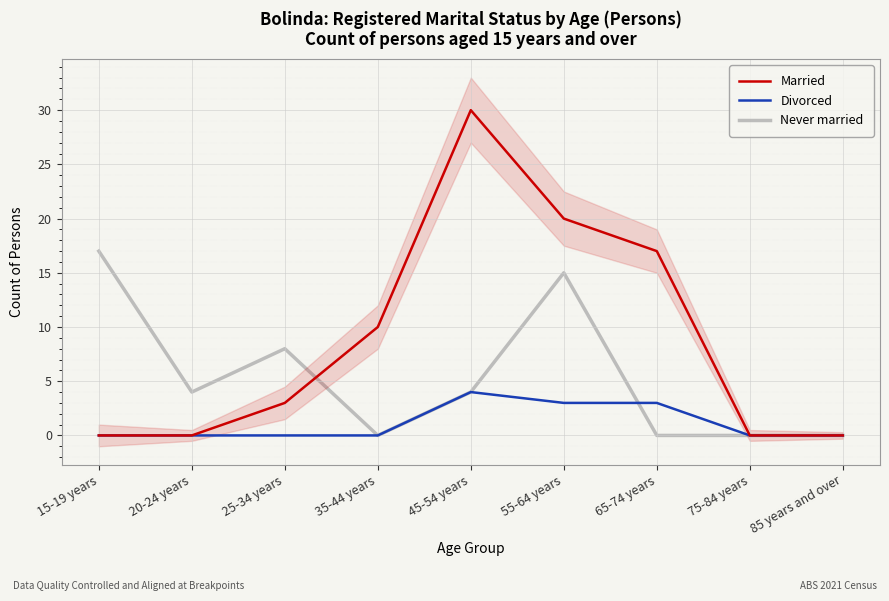

How many interior local peaks does the Never married series have?

2